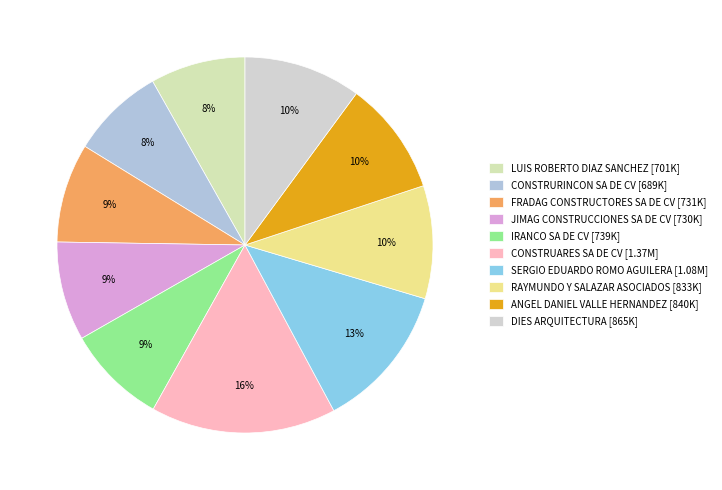

Count the number of slices in the pie.

10